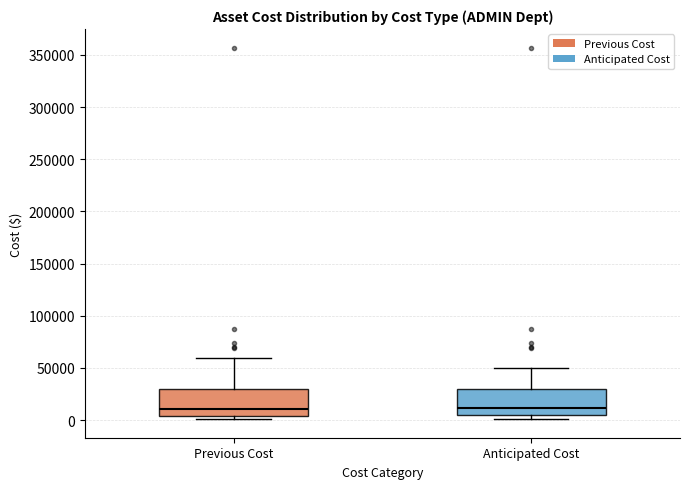

Reading left to right, transcribe this box plot: for each box, give where its median line is, the range the box spans, and where its two whiskers end, as read against the y-axis. The values are not printed on the chart, so give them approximately, as read against the axis.

Previous Cost: median 10000, box 5000 to 30000, whiskers 0 to 60000
Anticipated Cost: median 10000, box 5000 to 30000, whiskers 0 to 50000